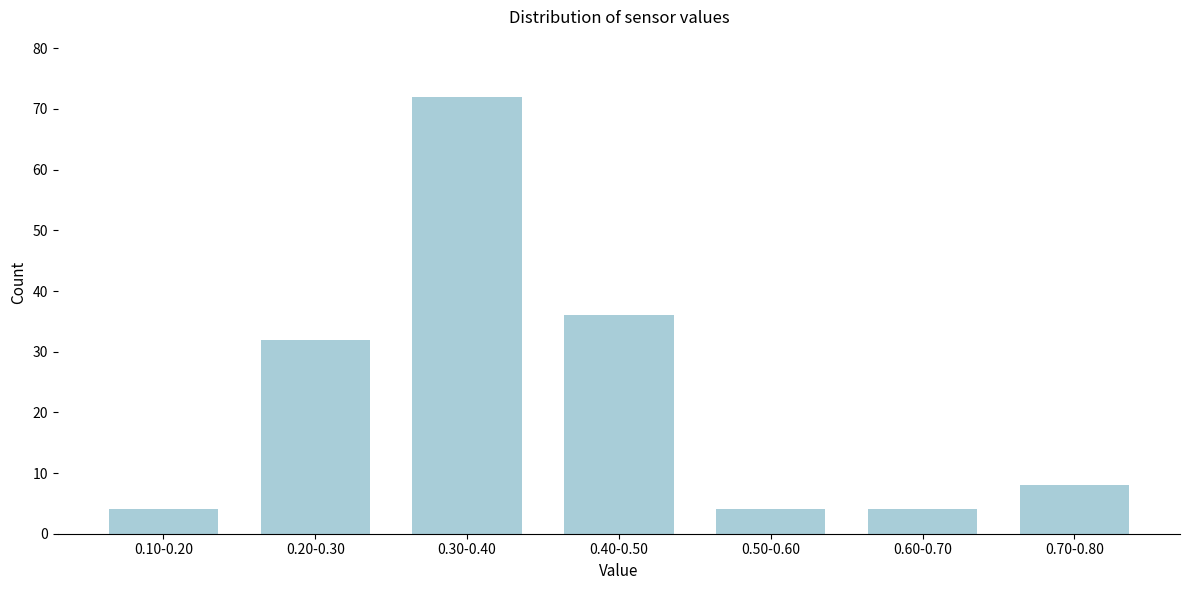

Reading left to right, what are all the values shown in this chart?

4	32	72	36	4	4	8